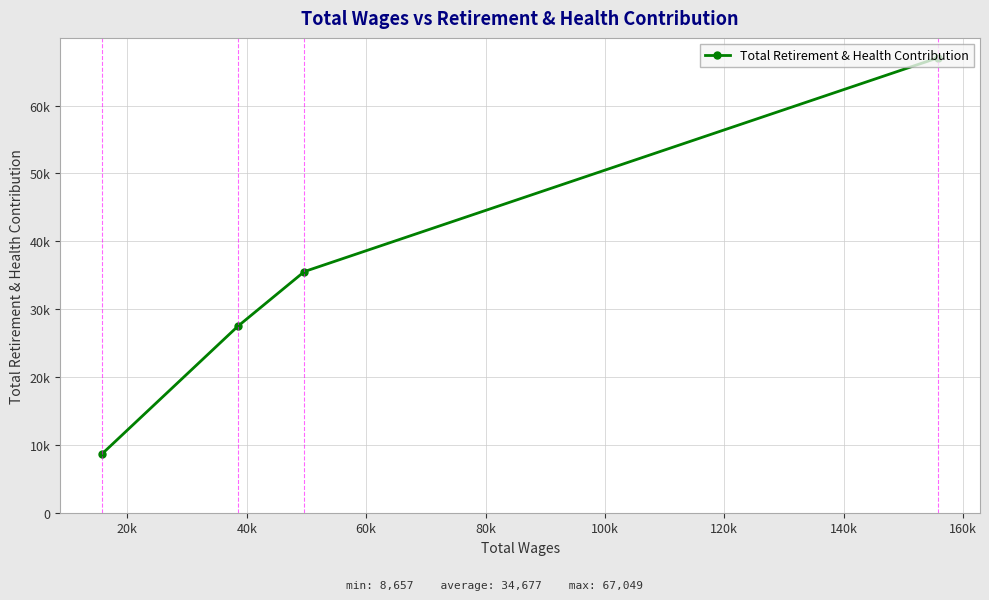

The chart shows a value of 27468 at 40k. True or false?

True